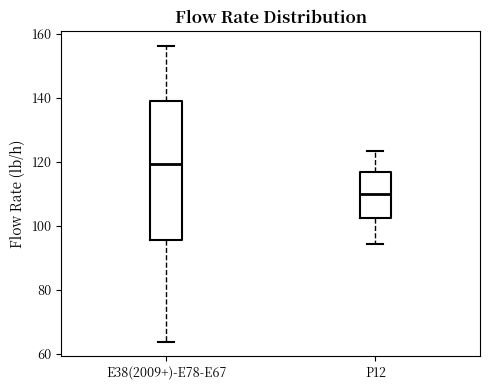

Which box is the tallest, from its lower edge to its upper edge?

E38(2009+)-E78-E67